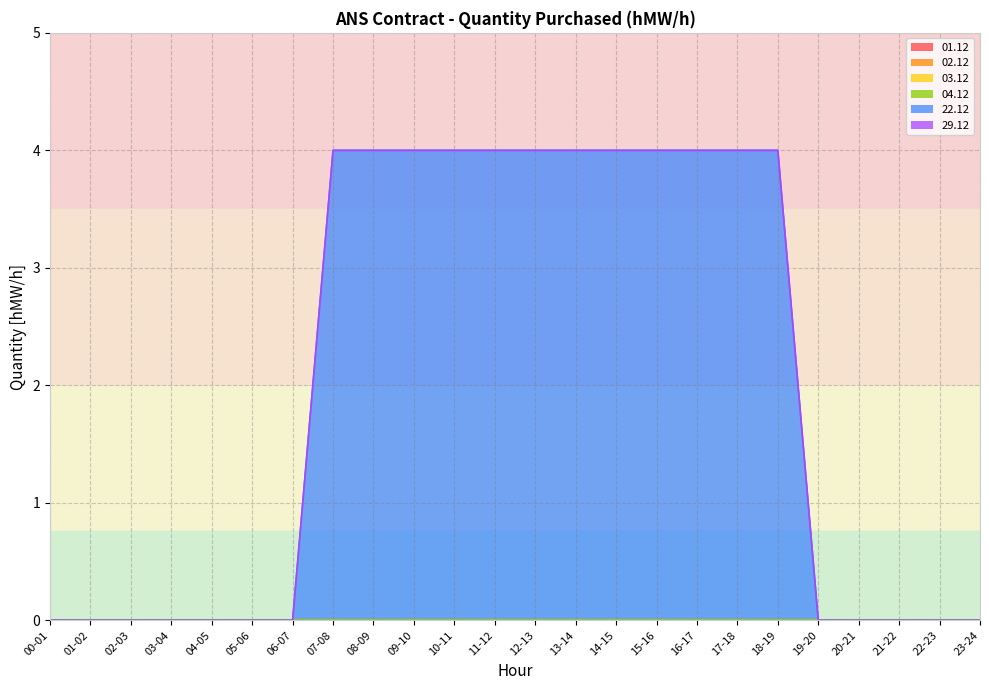

List the labels in order of 02.12 value, smallest first.

00-01, 01-02, 02-03, 03-04, 04-05, 05-06, 06-07, 07-08, 08-09, 09-10, 10-11, 11-12, 12-13, 13-14, 14-15, 15-16, 16-17, 17-18, 18-19, 19-20, 20-21, 21-22, 22-23, 23-24